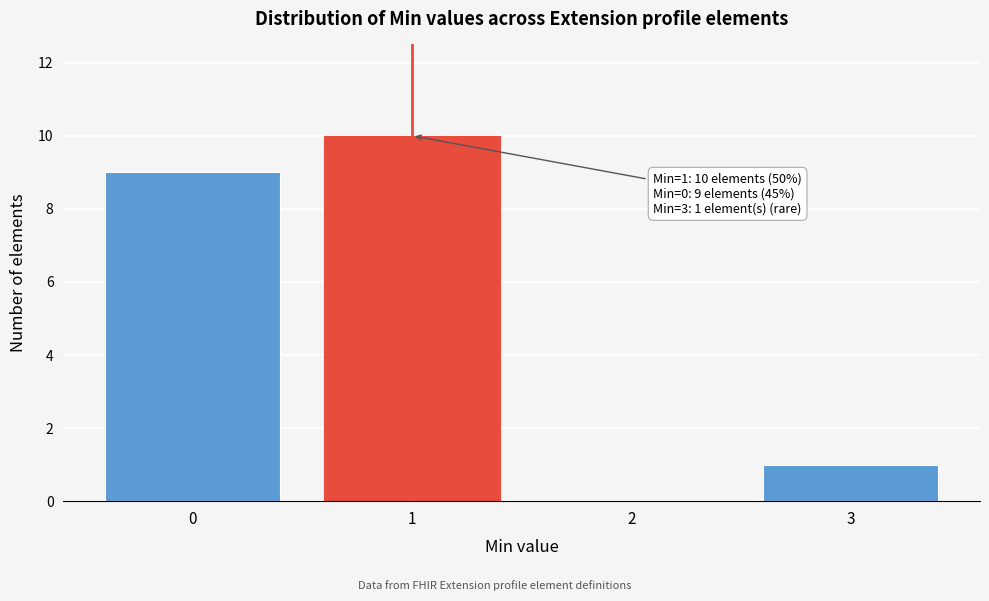

Over which range of the x-axis is the bar tallest?

0.5 to 1.5